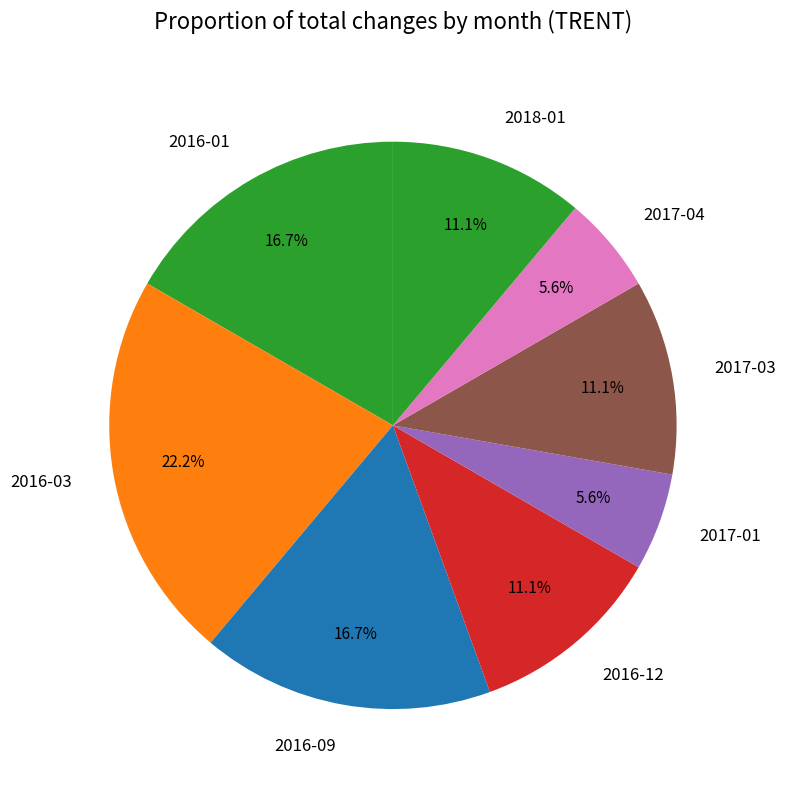

What portion of the pie excludes 2017-04?

94.4%